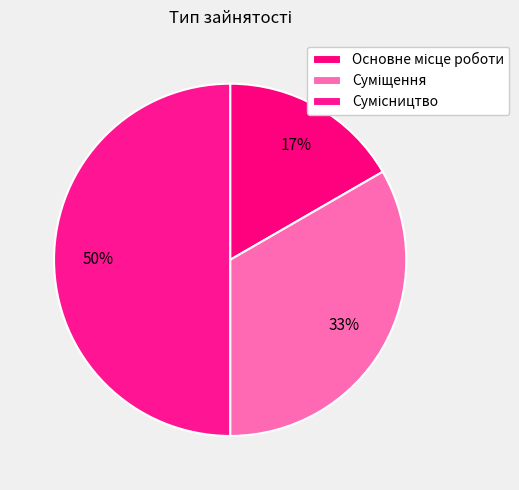

How many segments does this pie chart have?

3